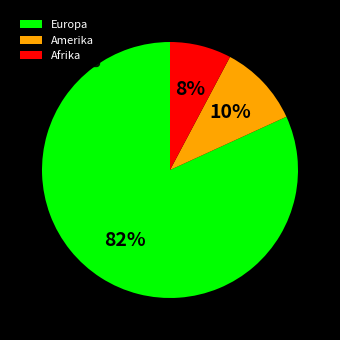

What is the majority slice?

Europa